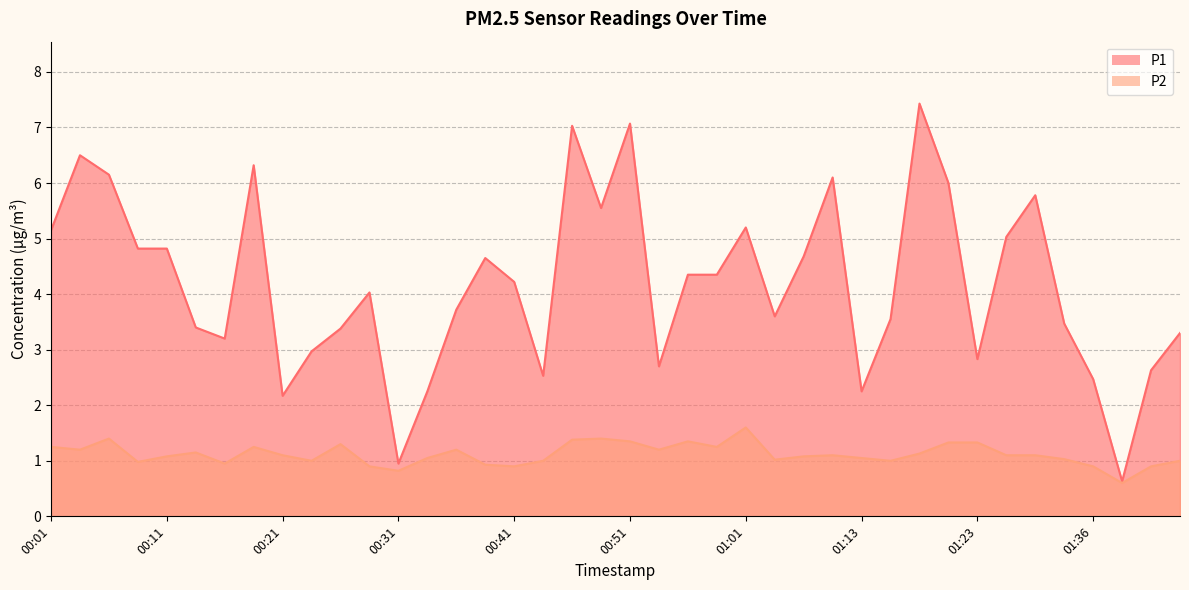

Reading right to left, transcribe all the data shown in this chart.

P1: 01:43=3.3	01:41=2.6	01:38=0.6	01:36=2.5	01:33=3.5	01:31=5.8	01:28=5.0	01:23=2.8	01:21=6.0	01:18=7.4	01:16=3.5	01:13=2.2	01:08=6.1	01:06=4.7	01:03=3.6	01:01=5.2	00:58=4.3	00:56=4.3	00:53=2.7	00:51=7.1	00:48=5.5	00:46=7.0	00:43=2.5	00:41=4.2	00:38=4.7	00:36=3.7	00:33=2.2	00:31=0.9	00:28=4.0	00:26=3.4	00:23=3.0	00:21=2.2	00:18=6.3	00:16=3.2	00:13=3.4	00:11=4.8	00:08=4.8	00:06=6.2	00:03=6.5	00:01=5.2
P2: 01:43=1.0	01:41=0.9	01:38=0.6	01:36=0.9	01:33=1.0	01:31=1.1	01:28=1.1	01:23=1.3	01:21=1.3	01:18=1.1	01:16=1.0	01:13=1.1	01:08=1.1	01:06=1.1	01:03=1.0	01:01=1.6	00:58=1.2	00:56=1.4	00:53=1.2	00:51=1.4	00:48=1.4	00:46=1.4	00:43=1.0	00:41=0.9	00:38=0.9	00:36=1.2	00:33=1.1	00:31=0.8	00:28=0.9	00:26=1.3	00:23=1.0	00:21=1.1	00:18=1.2	00:16=0.9	00:13=1.1	00:11=1.1	00:08=1.0	00:06=1.4	00:03=1.2	00:01=1.2